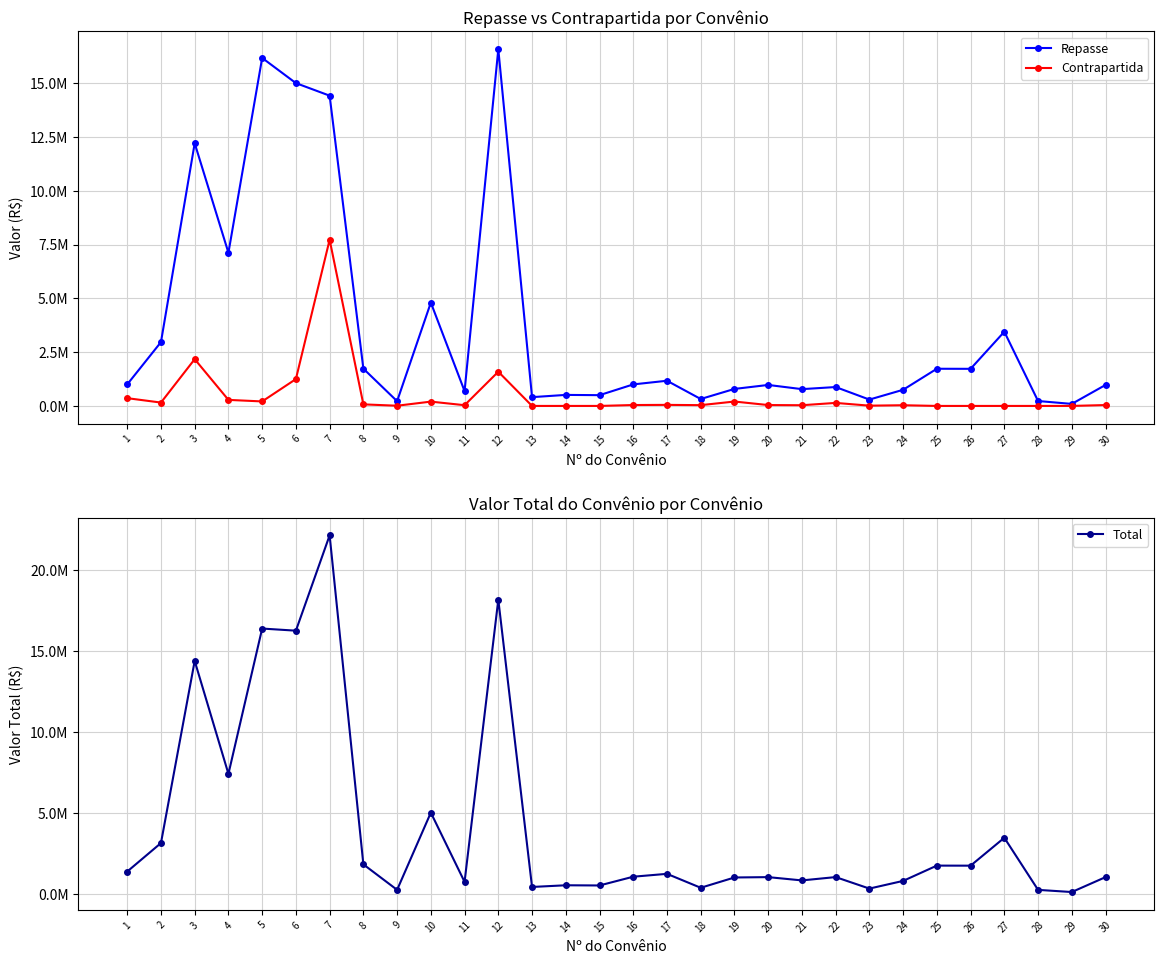

The value of Total at 23 is 214279.0. True or false?

False